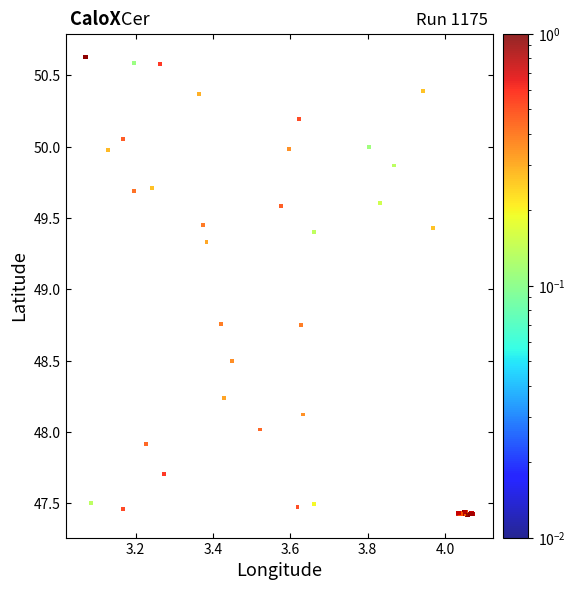

What is the range of Y values (max minus min)?

3.2